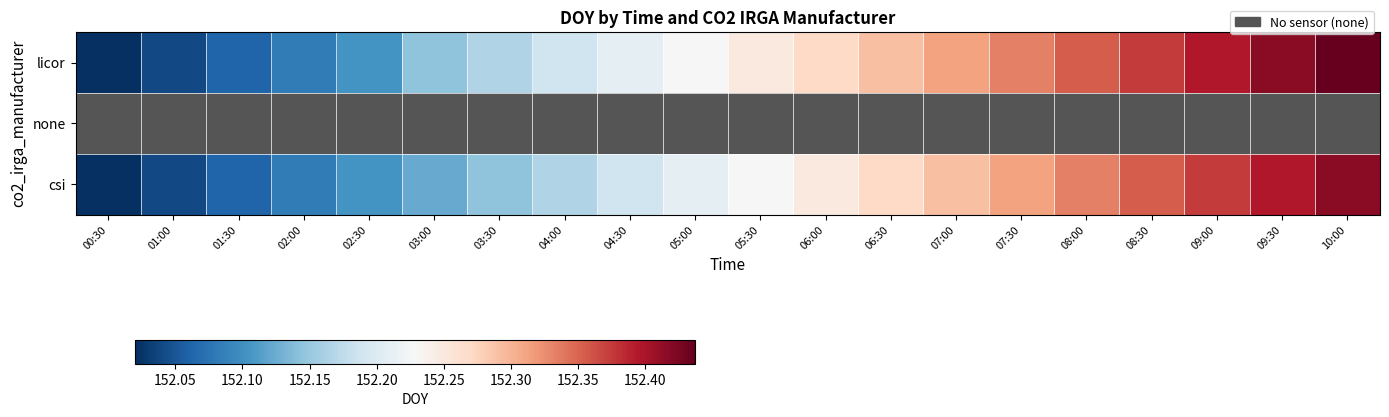

Reading left to right, what are all the values shown in this chart?

licor: 152.0	152.0	152.1	152.1	152.1	152.1	152.2	152.2	152.2	152.2	152.2	152.3	152.3	152.3	152.3	152.4	152.4	152.4	152.4	152.4
csi: 152.0	152.0	152.1	152.1	152.1	152.1	152.1	152.2	152.2	152.2	152.2	152.2	152.3	152.3	152.3	152.3	152.4	152.4	152.4	152.4